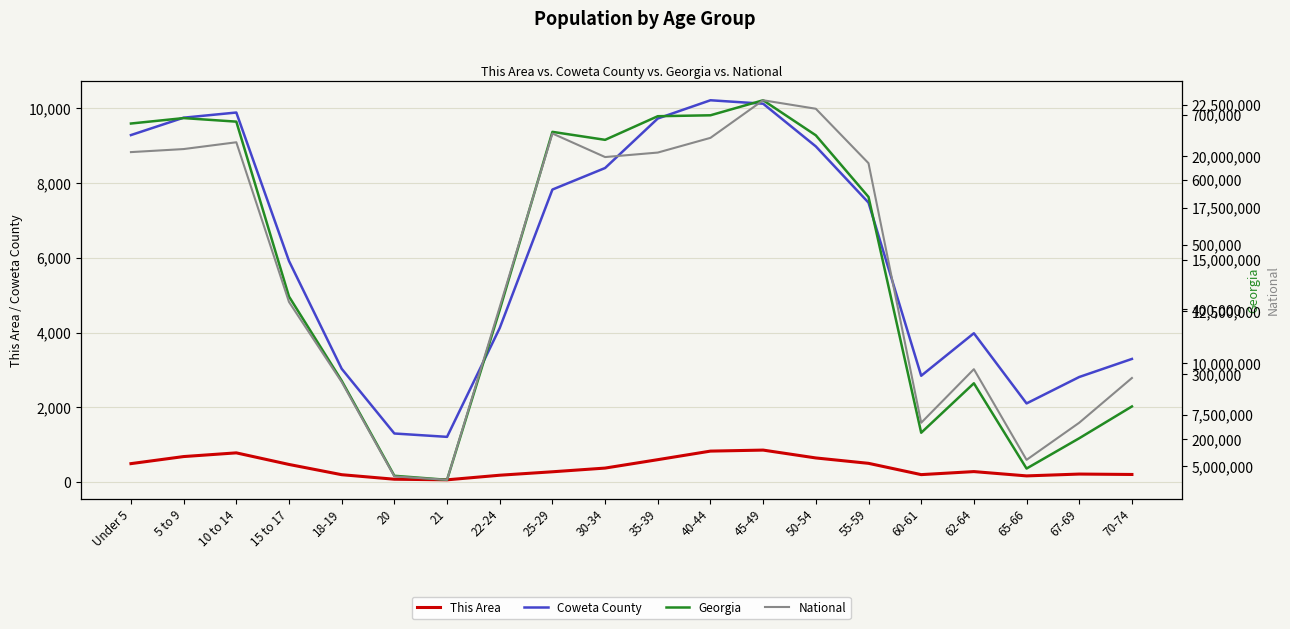

True or false: Georgia and National cross at least once.

False